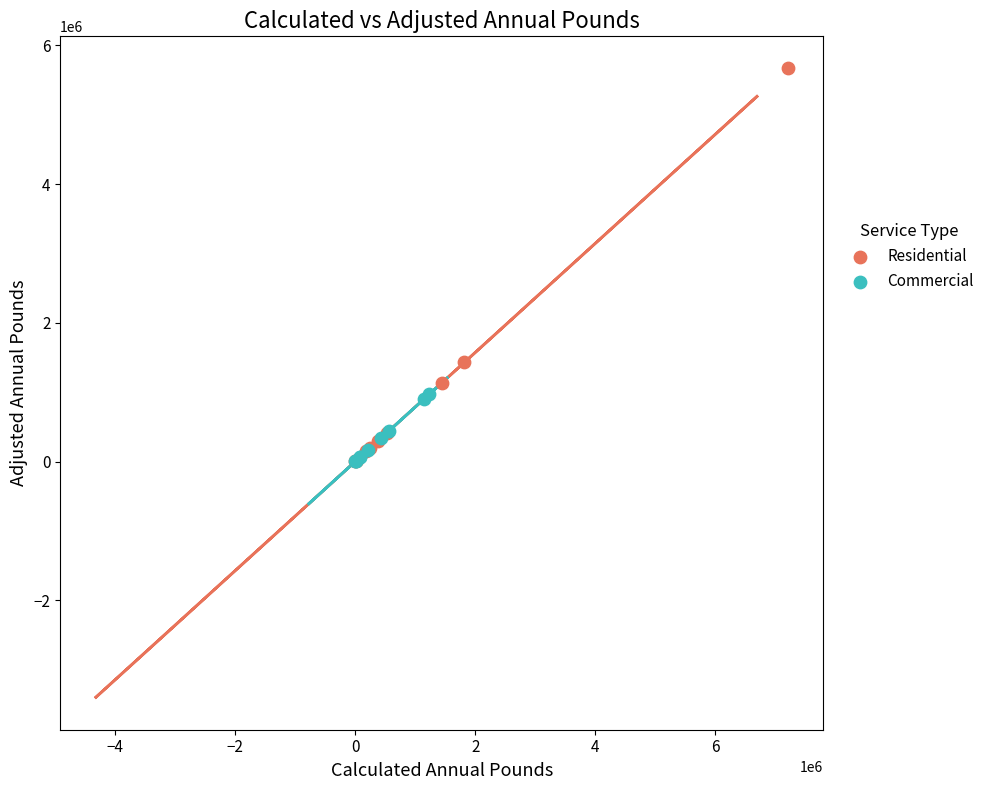

Which series reaches the maximum Y coordinate?

Residential